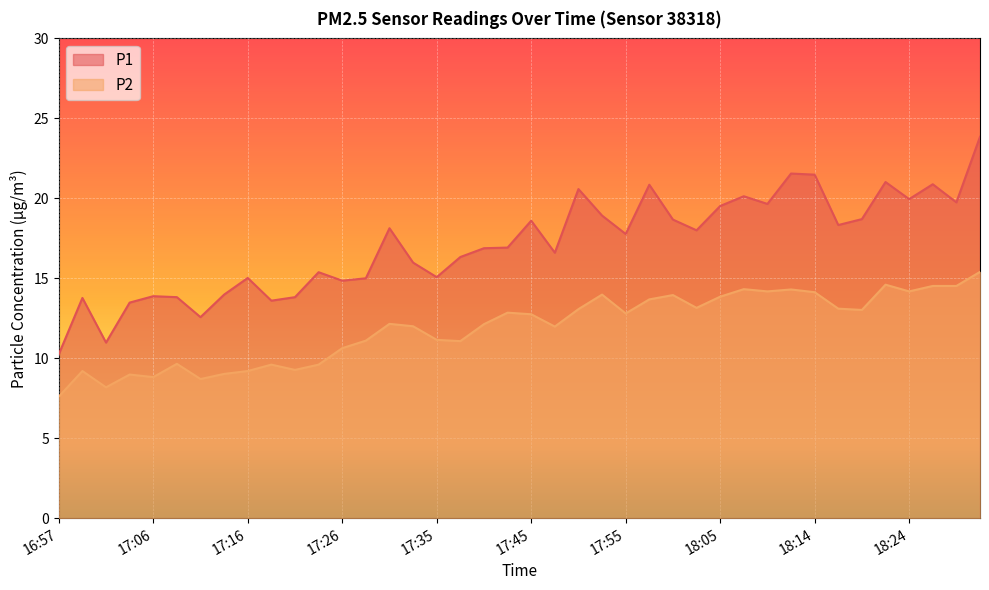

At which label does P2 first exceed 12?

17:31